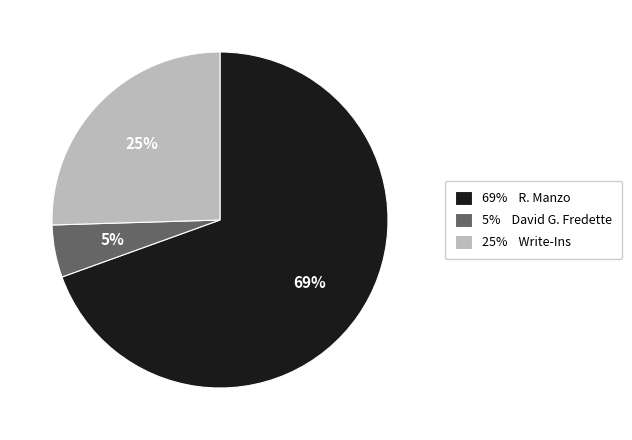

To the nearest percent, what is the average slice percentage?

33%